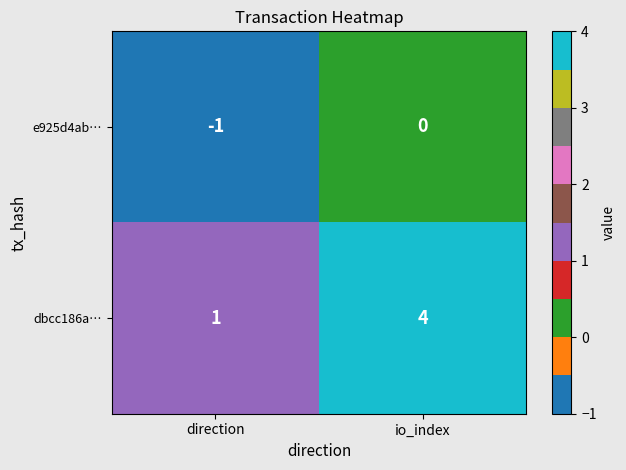

True or false: e925d4ab… has a value of 0 at io_index.

True